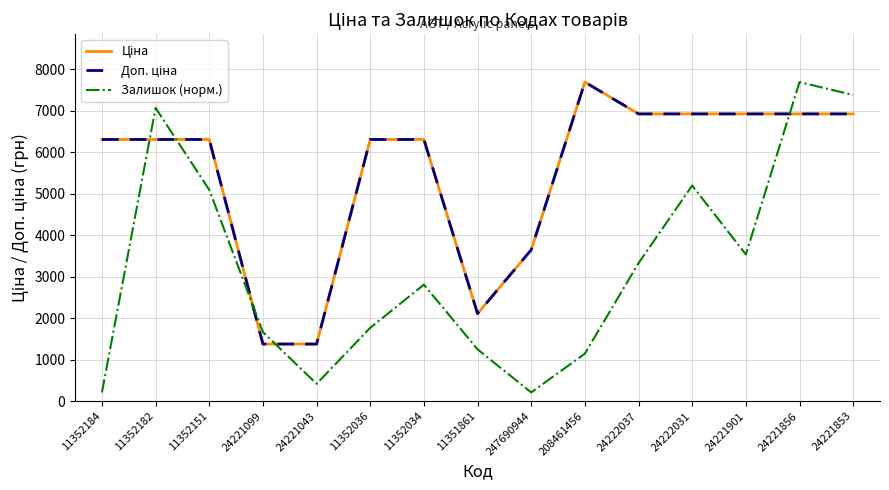

In Залишок (норм.), how many points are higher than both neighbors (excluding endpoints)?

4